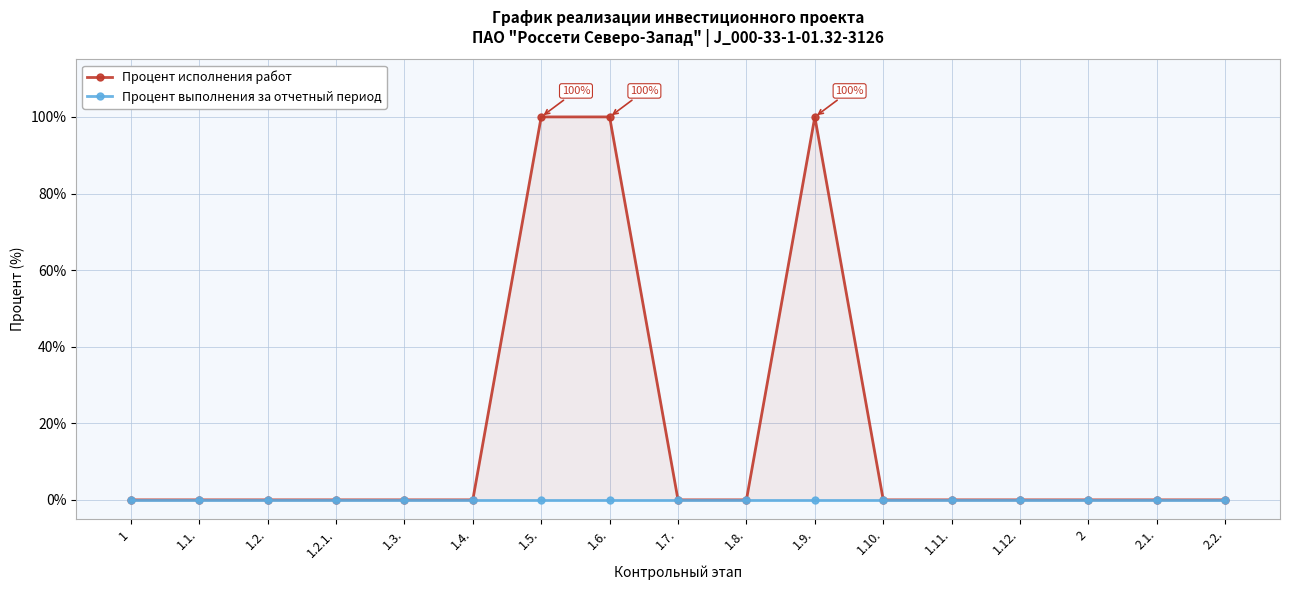

What is the total value across all series at 1.6.?

100